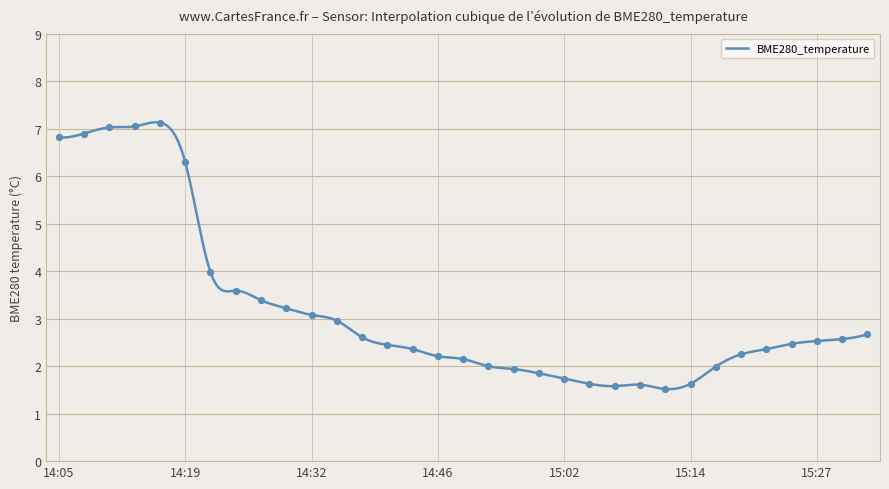

What is the change in value from 14:11 to 14:43?

-4.7